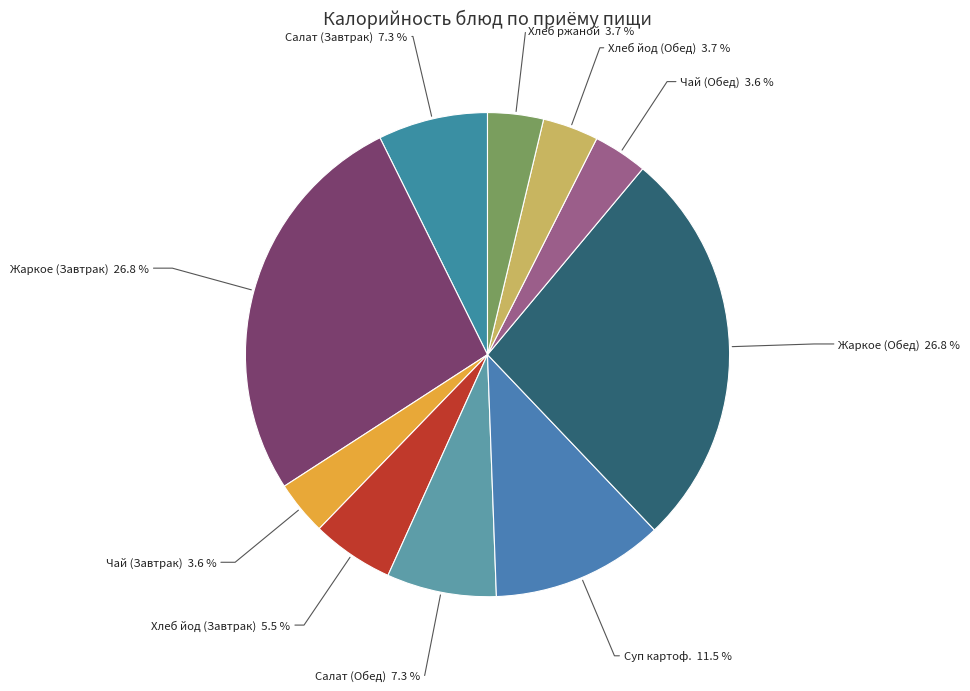

How many segments does this pie chart have?

10